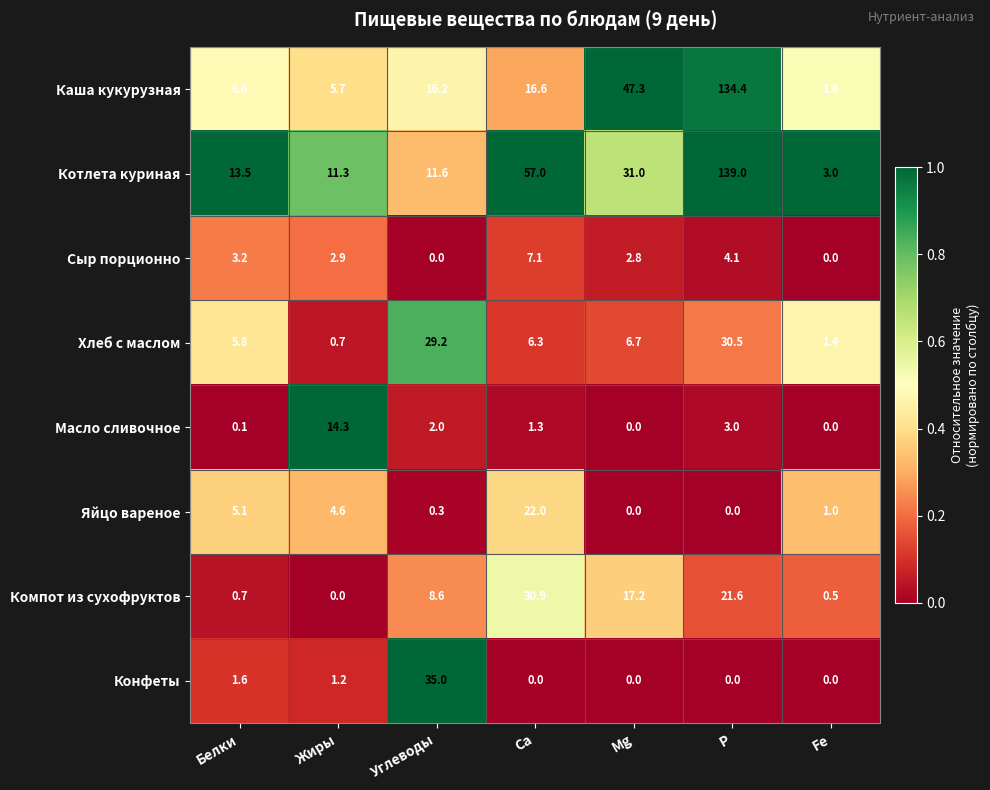

What is the spread (max minus min) of values at Mg?

47.3